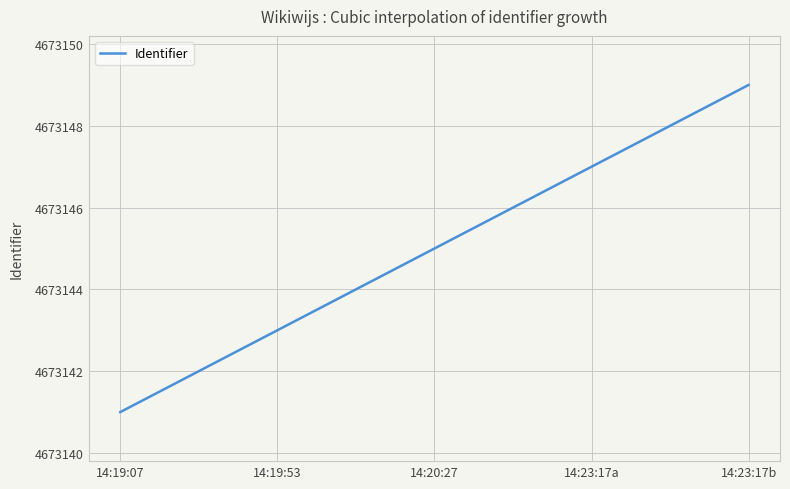

What is the smallest value displayed?

4673141.0